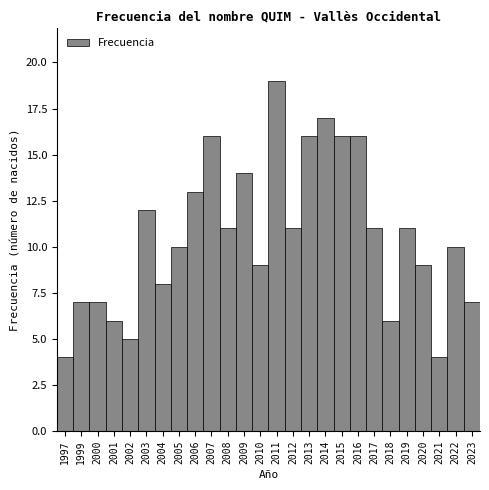

Reading right to left, transcribe all the data shown in this chart.

7	10	4	9	11	6	11	16	16	17	16	11	19	9	14	11	16	13	10	8	12	5	6	7	7	4